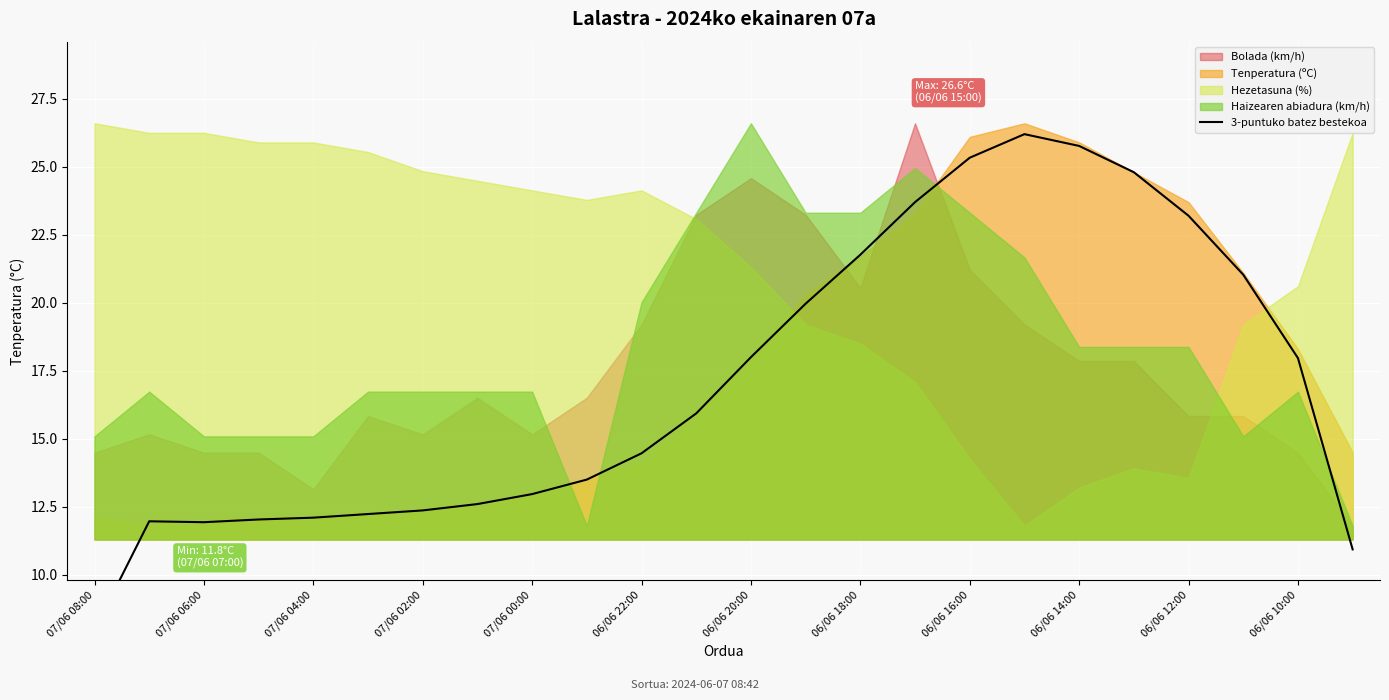

What is the label of the 8th point from the left?

06/06 18:00